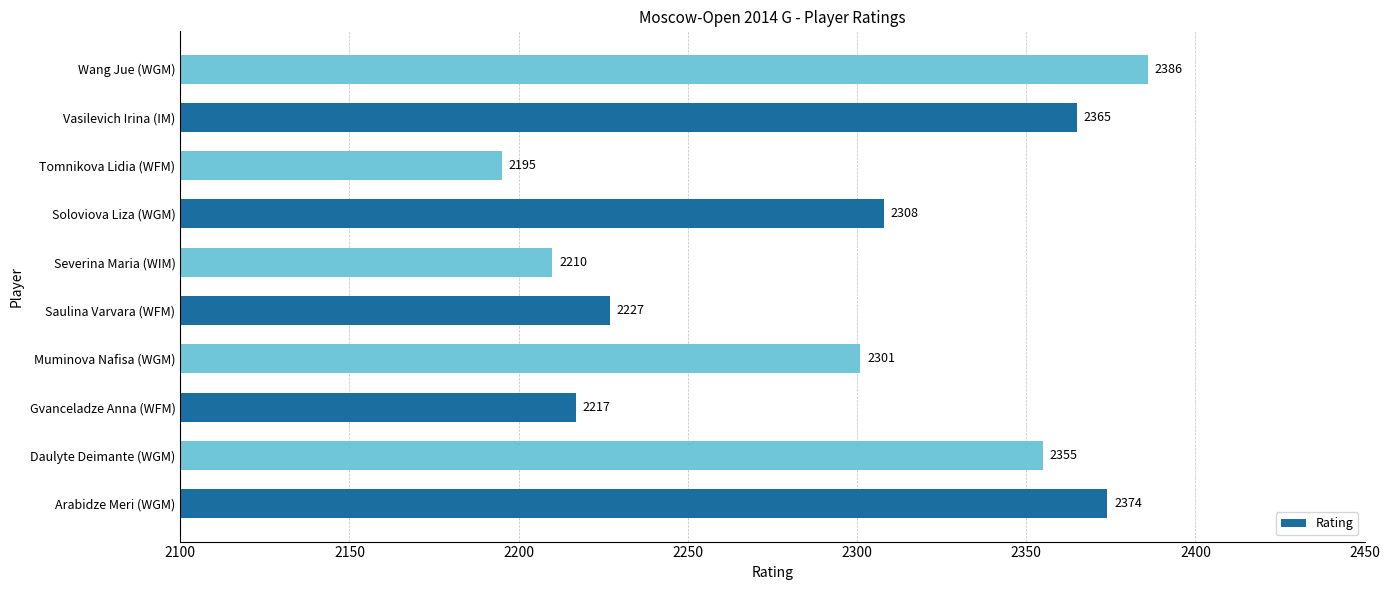

Between Saulina Varvara (WFM) and Tomnikova Lidia (WFM), which is larger?

Saulina Varvara (WFM)